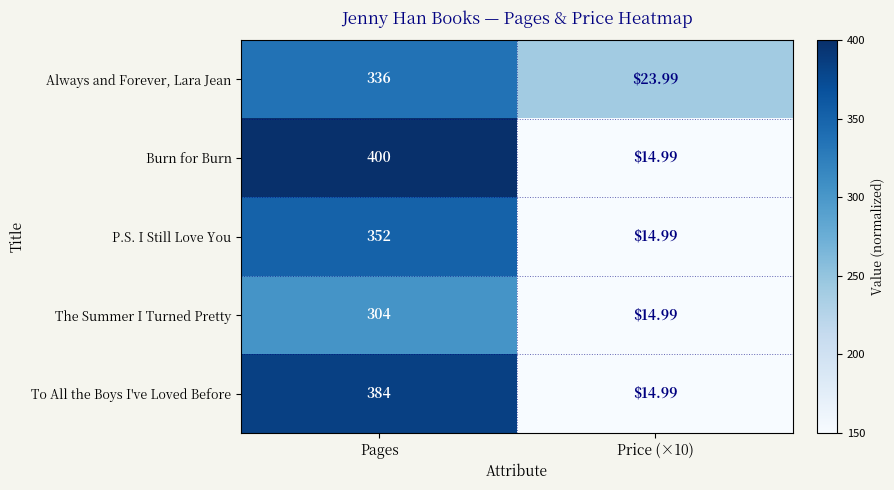

Which series changed the most between Pages and Price (×10)?

Burn for Burn